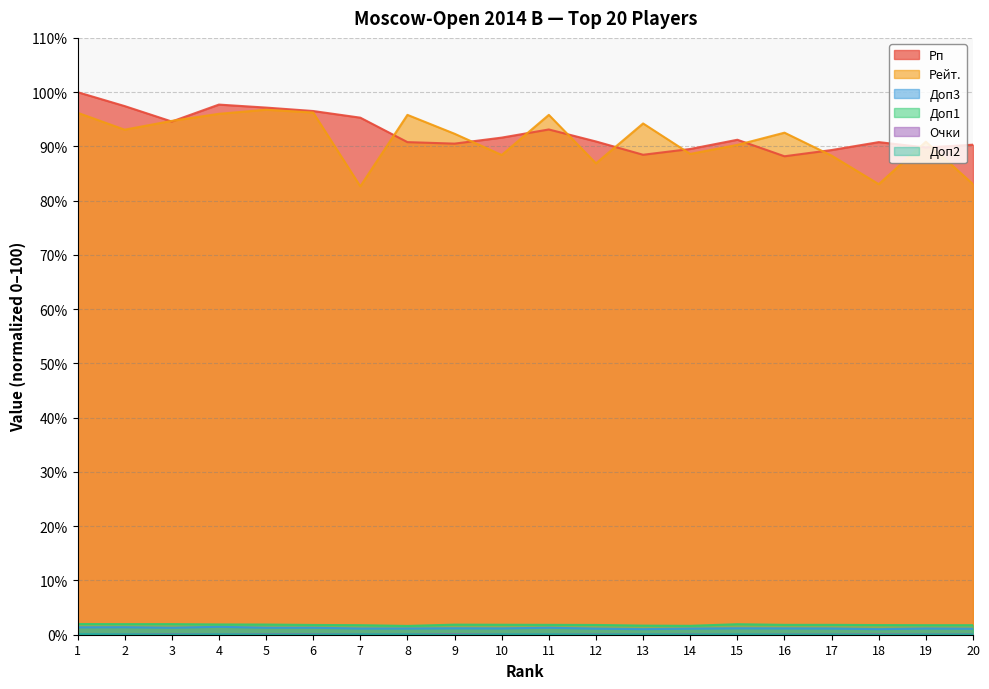

What is the minimum value for Рп?

88.2